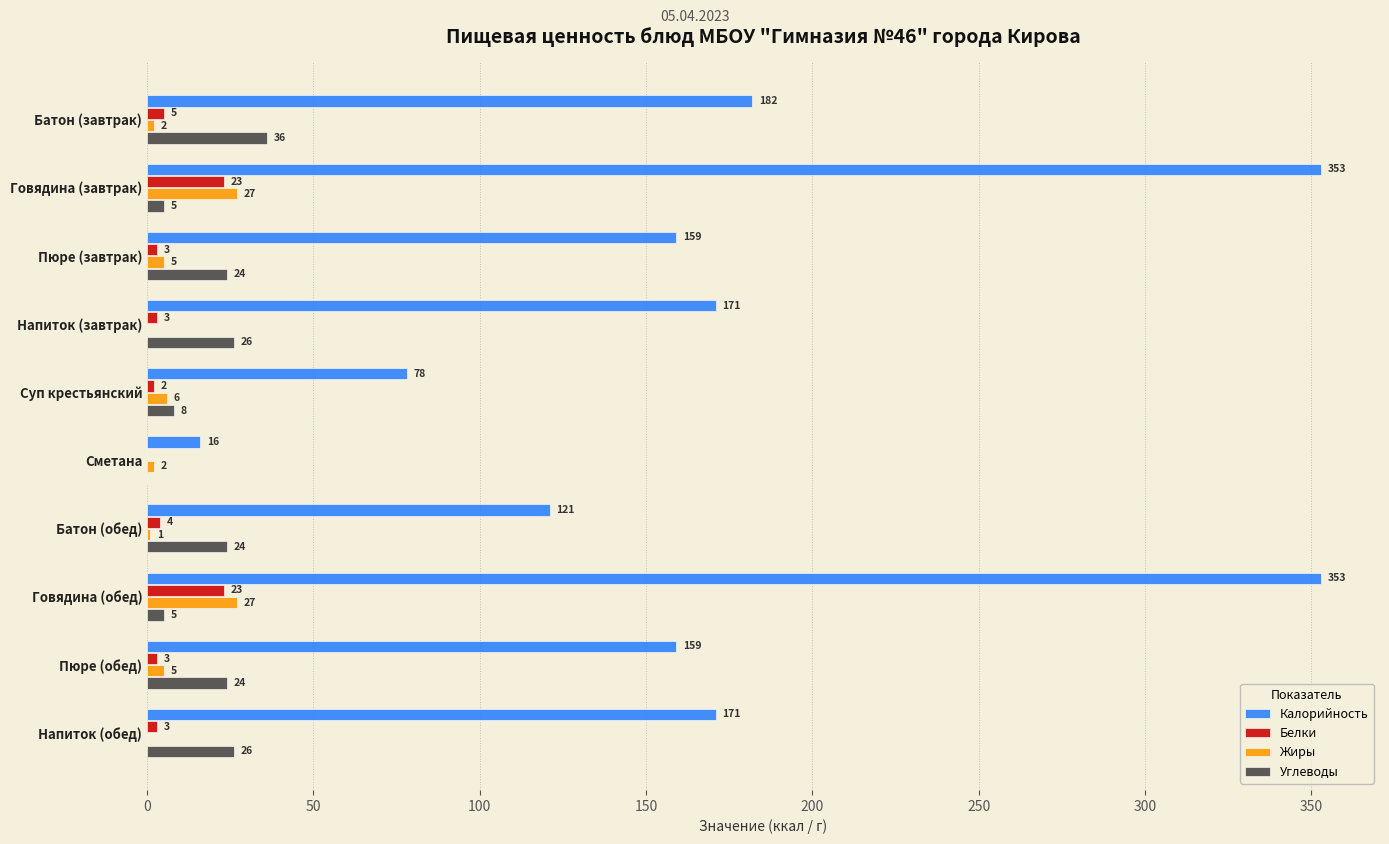

What is the average value of the Белки series?

7